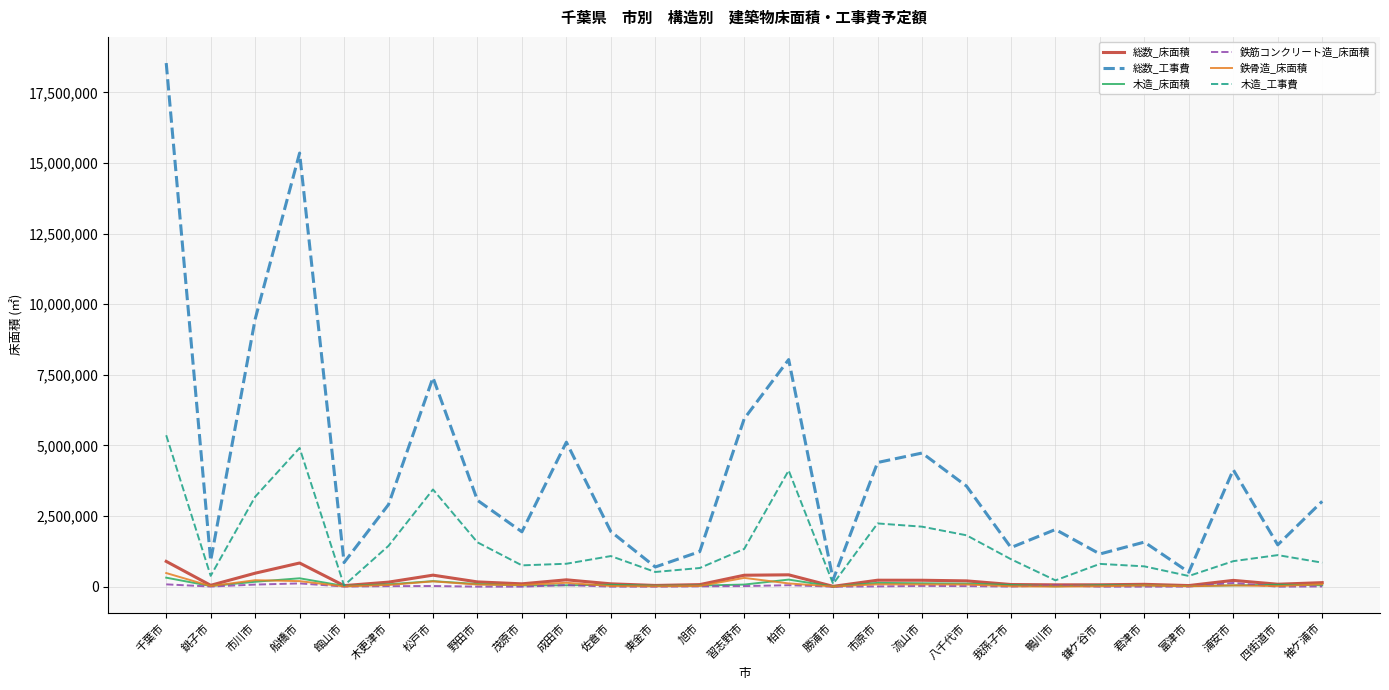

What is the highest value of the 総数_床面積 series?

894968